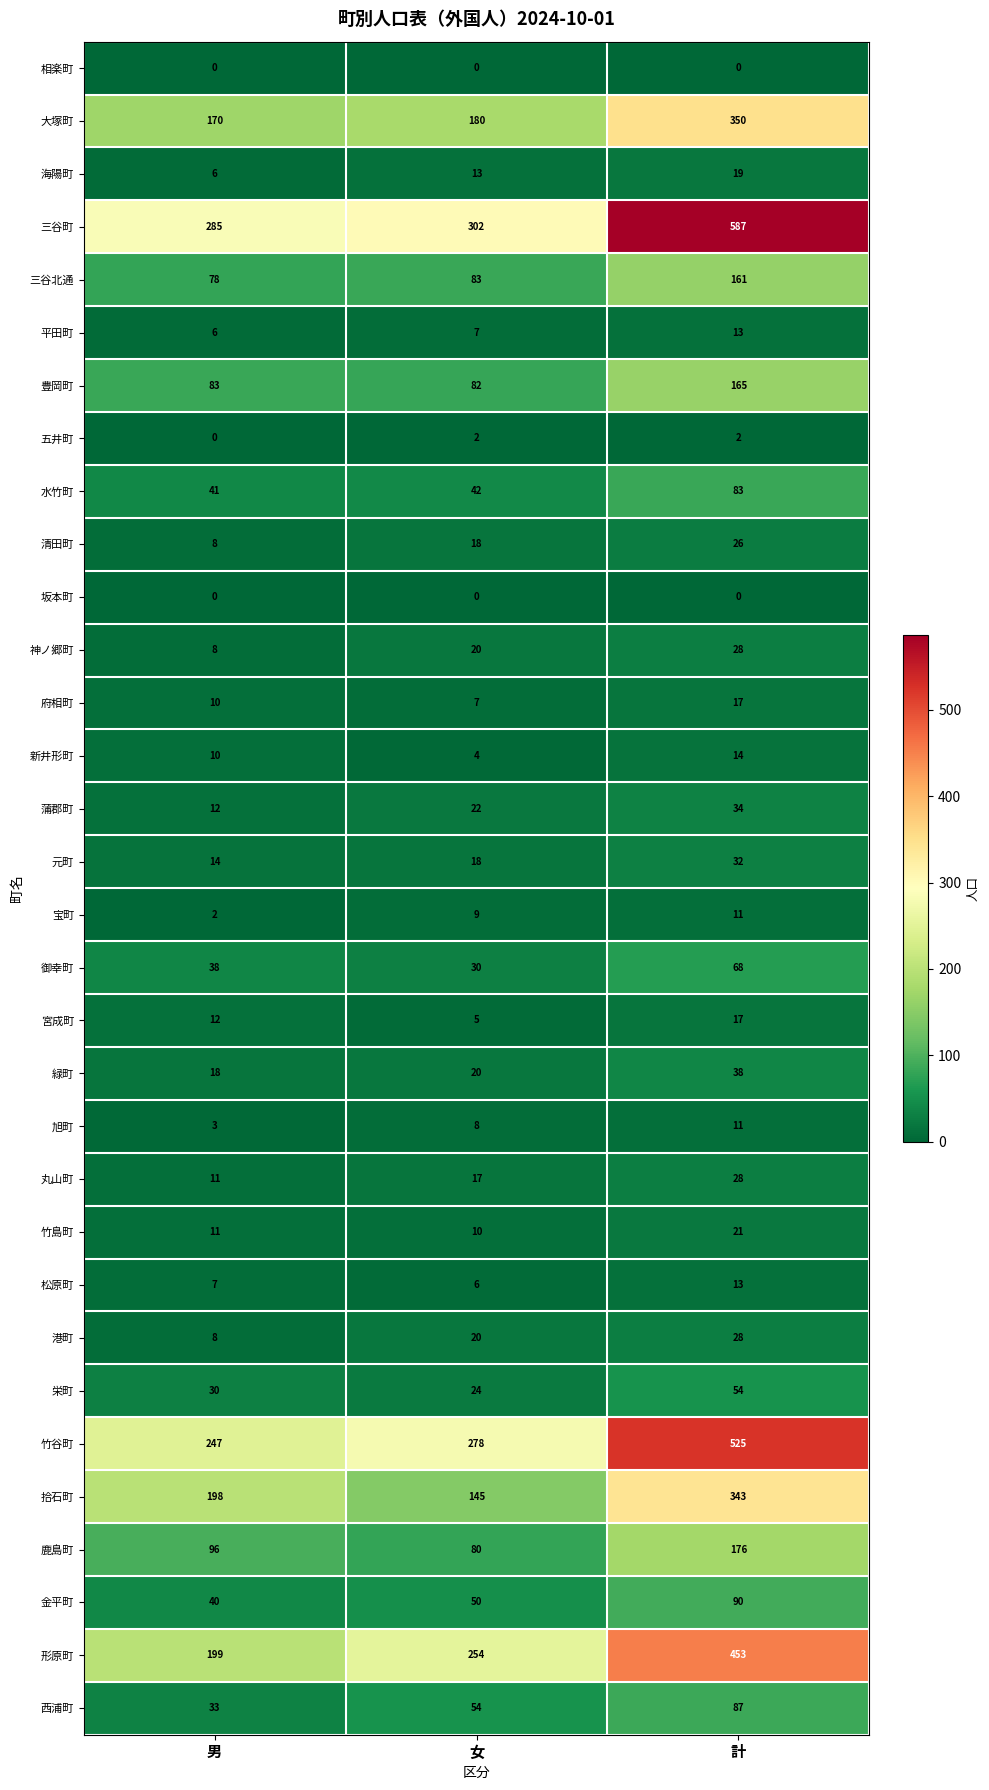

Which category has the highest value in the 丸山町 series?

計